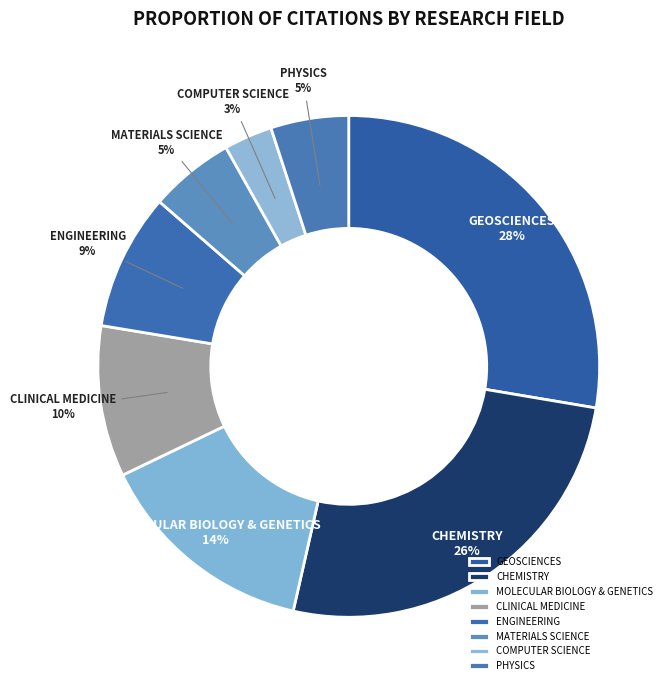

Is the sum of MOLECULAR BIOLOGY & GENETICS and CHEMISTRY greater than half?

No